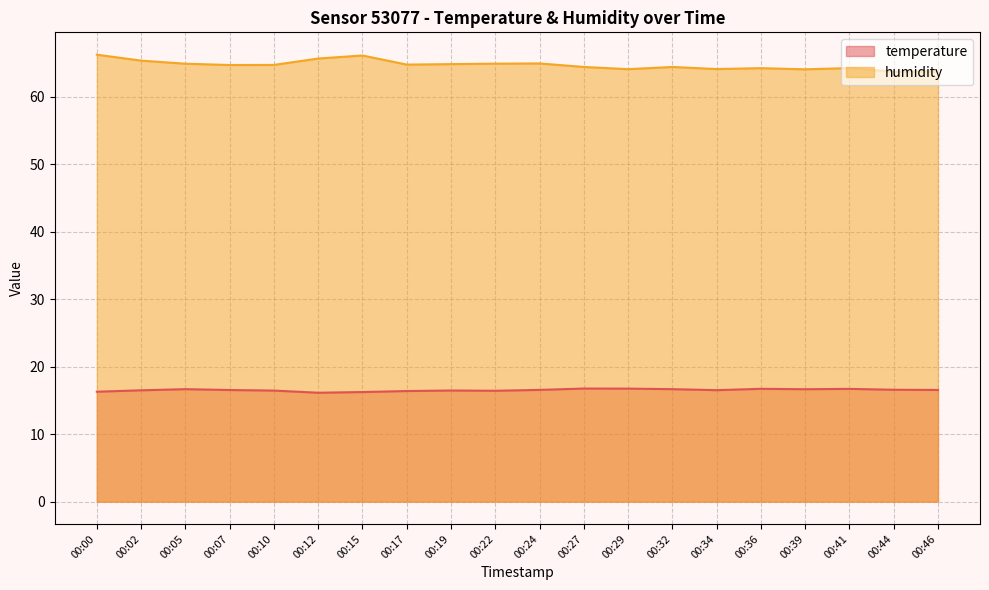

Which series has the largest range (max minus min)?

humidity